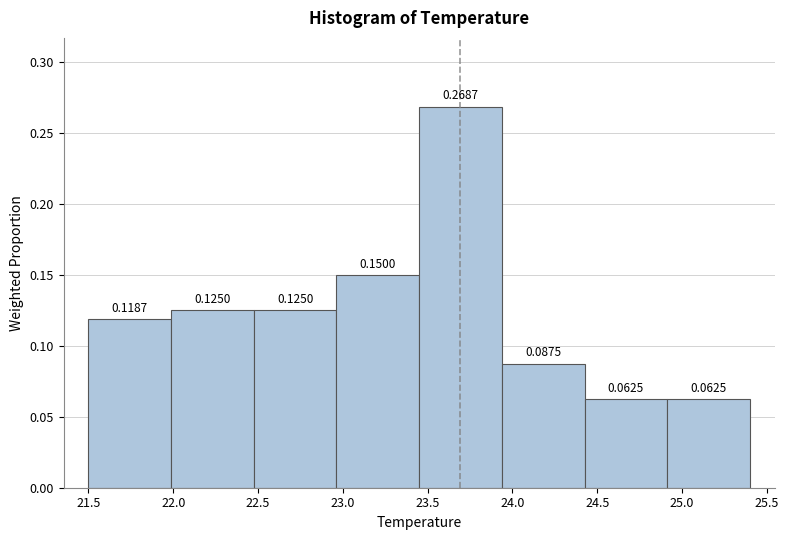

Reading left to right, transcribe this chart: for each bar, give the range it covers on the x-axis and its height. The bar edges are not printed on the chart, so give them approximately, as read against the axis.

21.50 to 22.00: 0.1187
22.00 to 22.50: 0.1250
22.50 to 22.95: 0.1250
22.95 to 23.45: 0.1500
23.45 to 23.95: 0.2687
23.95 to 24.45: 0.0875
24.45 to 24.90: 0.0625
24.90 to 25.40: 0.0625